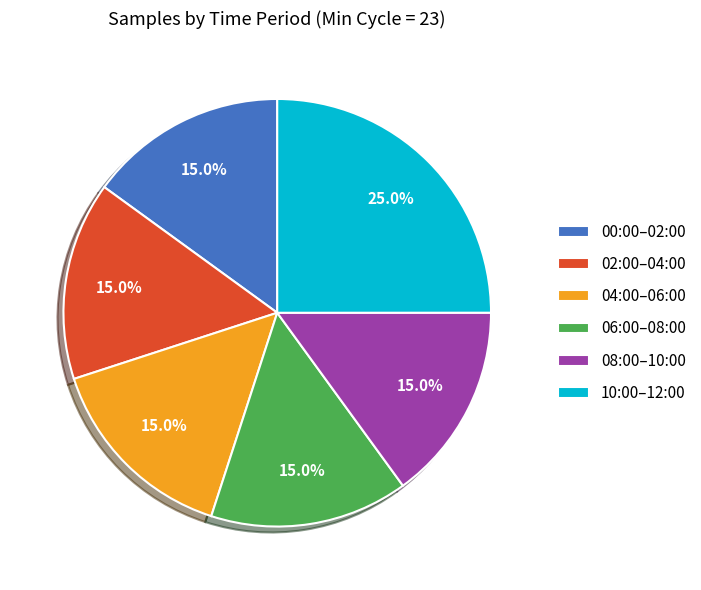

Is the sum of 06:00–08:00 and 08:00–10:00 greater than half?

No